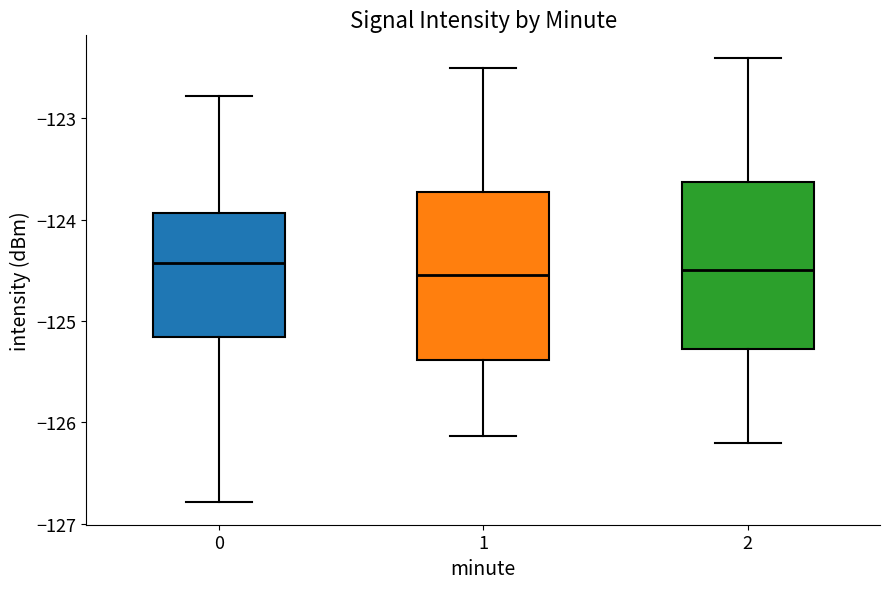

Reading left to right, read every box against the y-axis: the position of its median line, the range the box covers, and the ends of its whiskers. The values are not printed on the chart, so give them approximately, as read against the axis.

0: median -124.4, box -125.2 to -123.9, whiskers -126.8 to -122.8
1: median -124.5, box -125.4 to -123.7, whiskers -126.1 to -122.5
2: median -124.5, box -125.3 to -123.6, whiskers -126.2 to -122.4